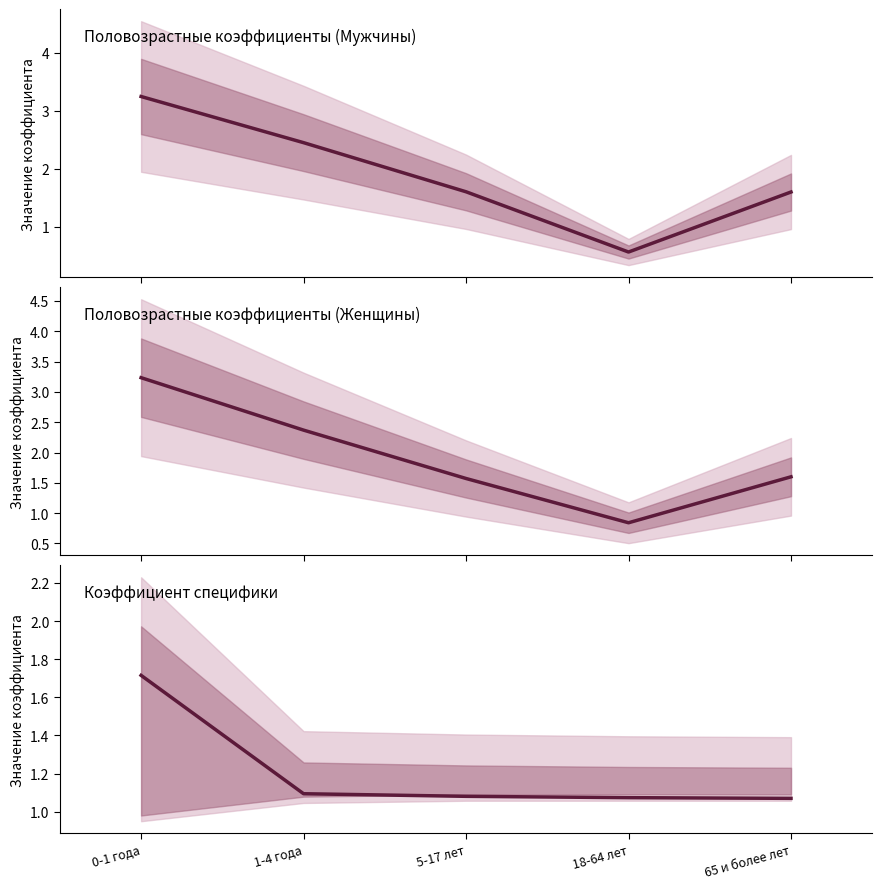

After their last crossing, which series has the higher values: Мужчины or Женщины?

Женщины